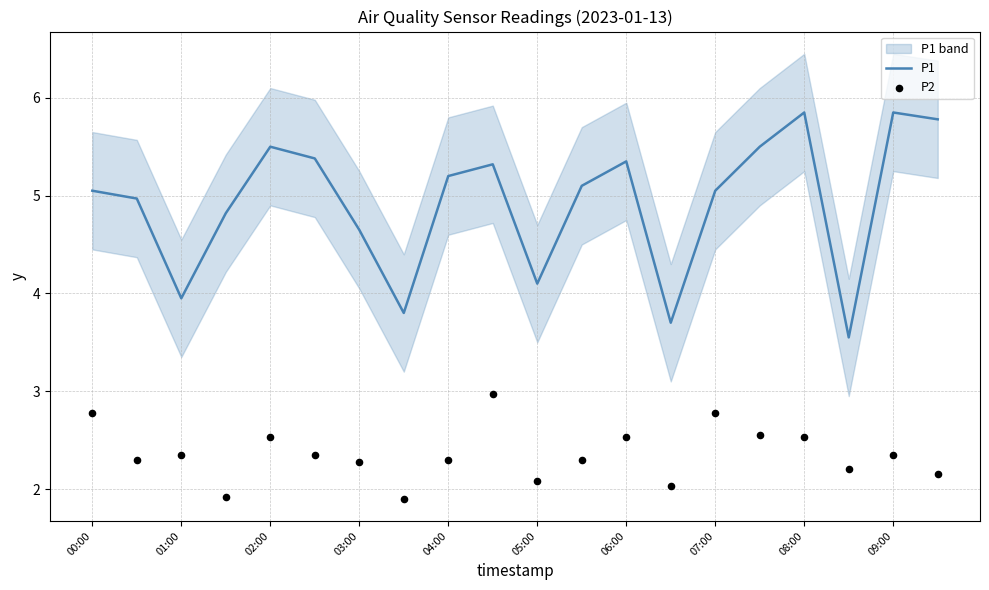

Which series has the largest Y range (max minus min)?

P1